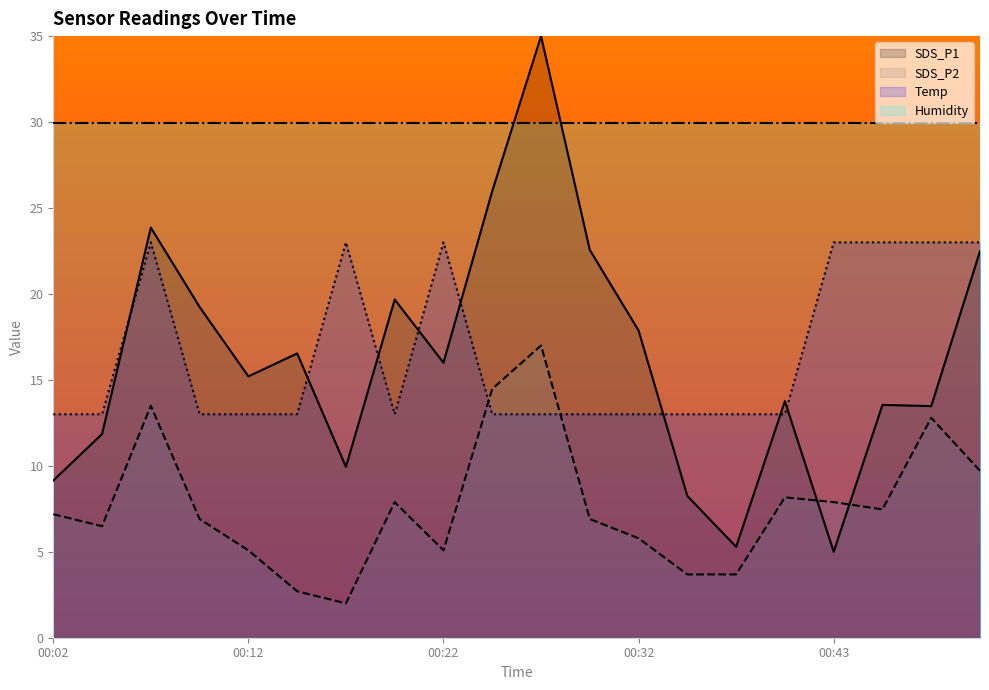

Reading left to right, what are all the values shown in this chart?

SDS_P1: 00:02=9.1	00:04=11.9	00:07=23.9	00:09=19.2	00:12=15.2	00:15=16.5	00:17=9.9	00:20=19.7	00:22=16.0	00:25=26.0	00:27=35.0	00:30=22.6	00:32=17.9	00:35=8.2	00:38=5.3	00:40=13.8	00:43=5.0	00:45=13.5	00:48=13.5	00:50=22.5
SDS_P2: 00:02=7.2	00:04=6.5	00:07=13.5	00:09=6.9	00:12=5.1	00:15=2.7	00:17=2.0	00:20=7.9	00:22=5.1	00:25=14.5	00:27=17.0	00:30=6.9	00:32=5.8	00:35=3.7	00:38=3.7	00:40=8.2	00:43=7.9	00:45=7.5	00:48=12.8	00:50=9.7
Temp: 00:02=13.0	00:04=13.0	00:07=23.0	00:09=13.0	00:12=13.0	00:15=13.0	00:17=23.0	00:20=13.0	00:22=23.0	00:25=13.0	00:27=13.0	00:30=13.0	00:32=13.0	00:35=13.0	00:38=13.0	00:40=13.0	00:43=23.0	00:45=23.0	00:48=23.0	00:50=23.0